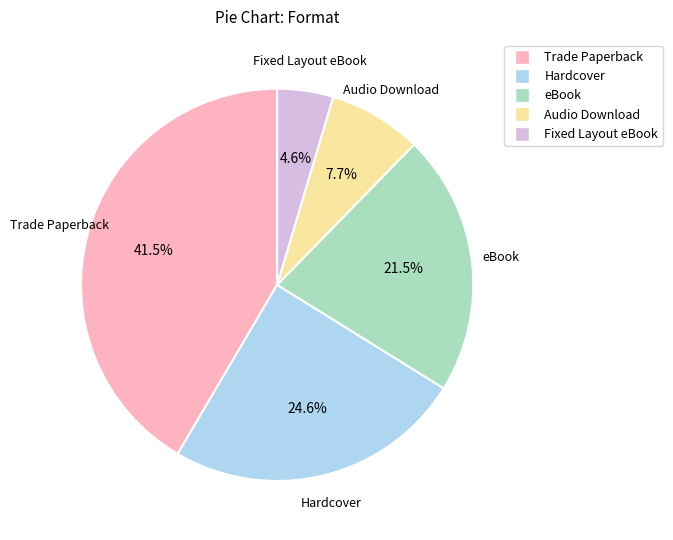

Is it true that Hardcover is 25% of the pie?

True